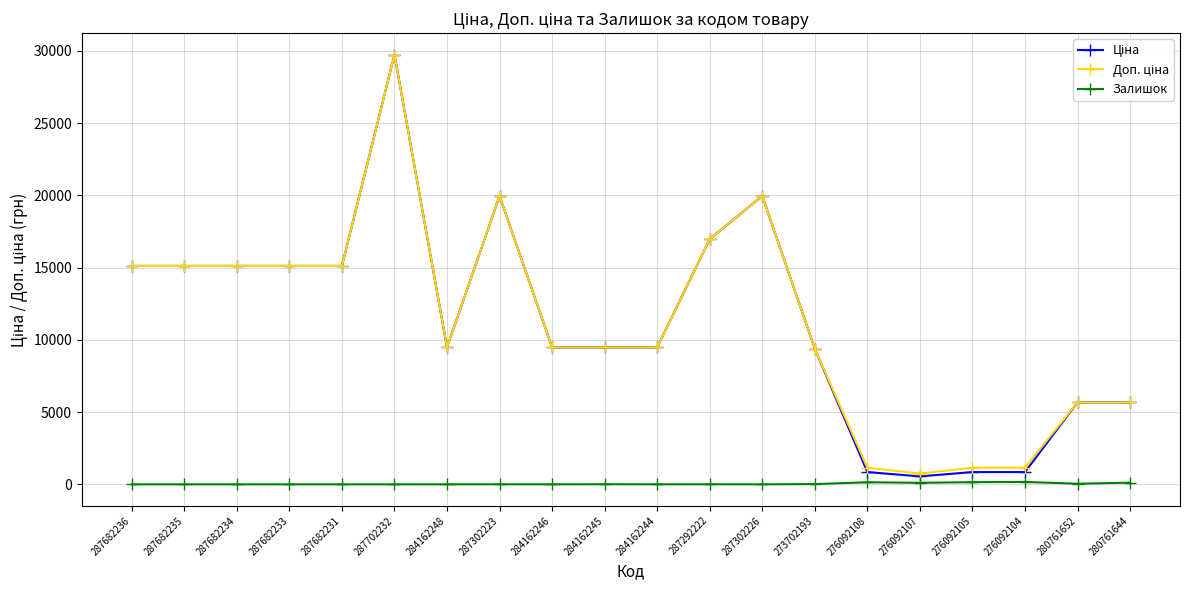

Is this an area chart (filled region under the line)?

No